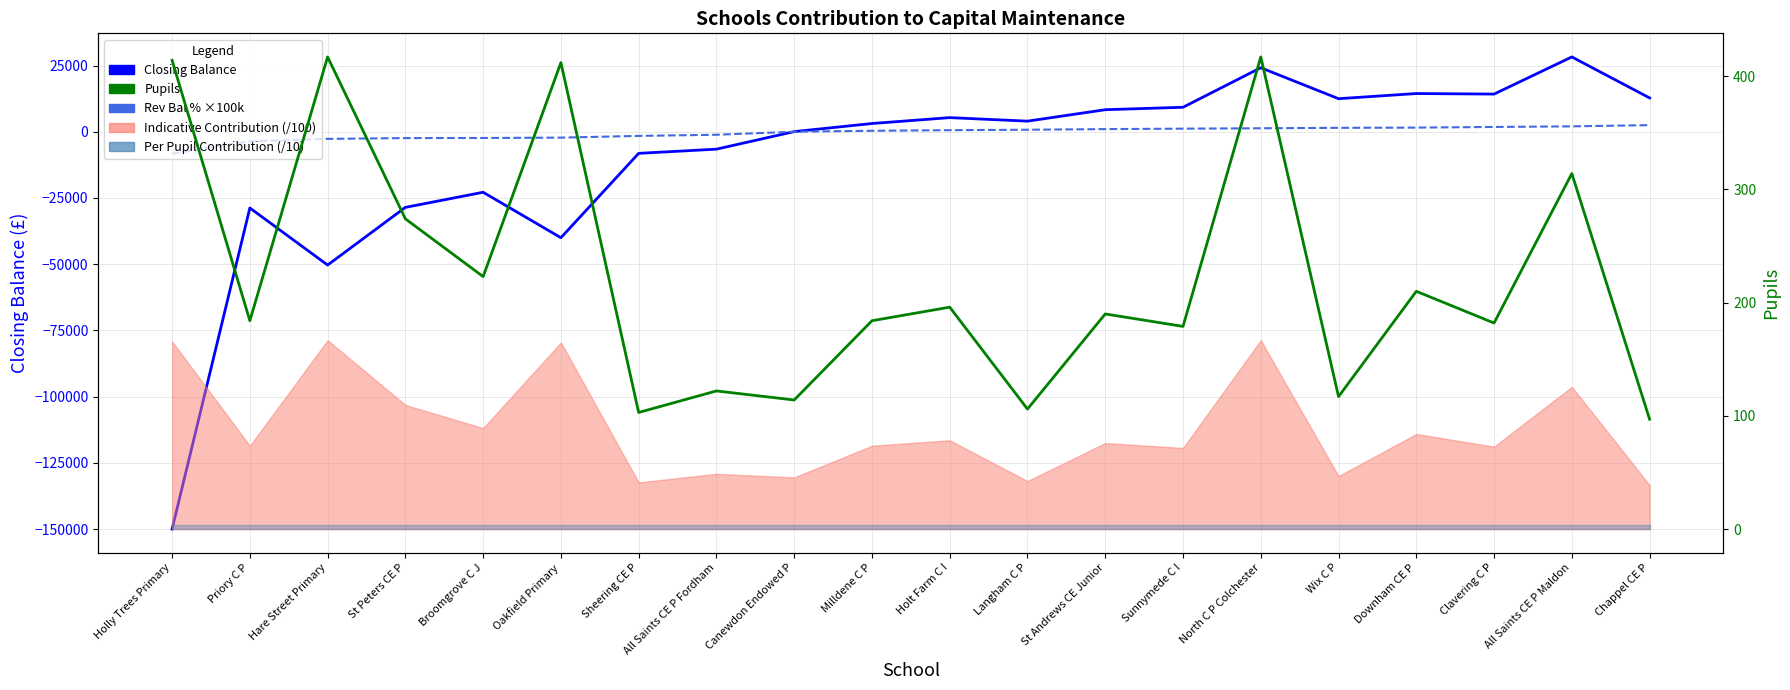

How many lines are shown in the chart?

3